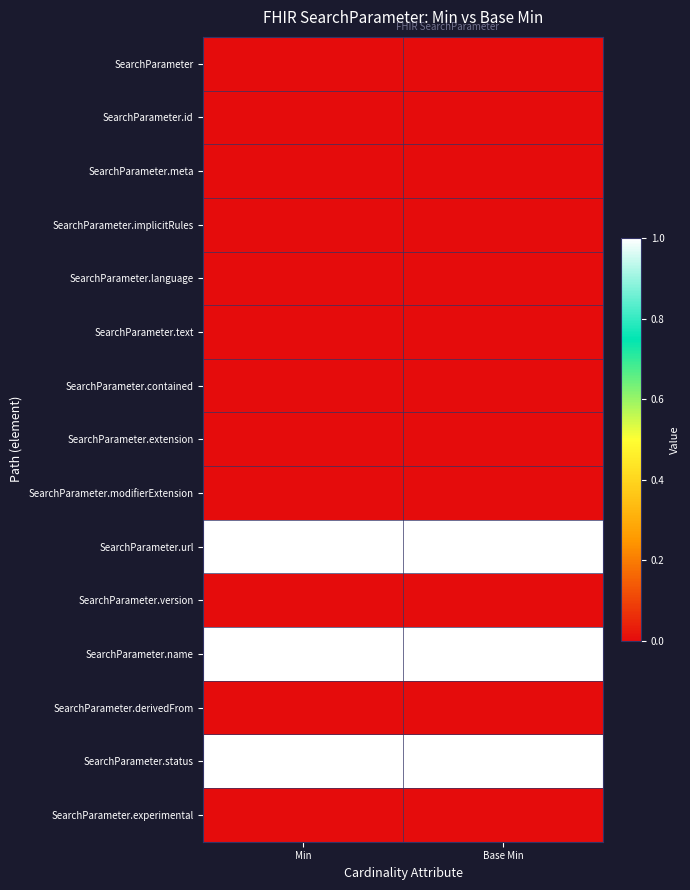

At Base Min, list the series in order from largest to smallest.

SearchParameter.url, SearchParameter.name, SearchParameter.status, SearchParameter, SearchParameter.id, SearchParameter.meta, SearchParameter.implicitRules, SearchParameter.language, SearchParameter.text, SearchParameter.contained, SearchParameter.extension, SearchParameter.modifierExtension, SearchParameter.version, SearchParameter.derivedFrom, SearchParameter.experimental